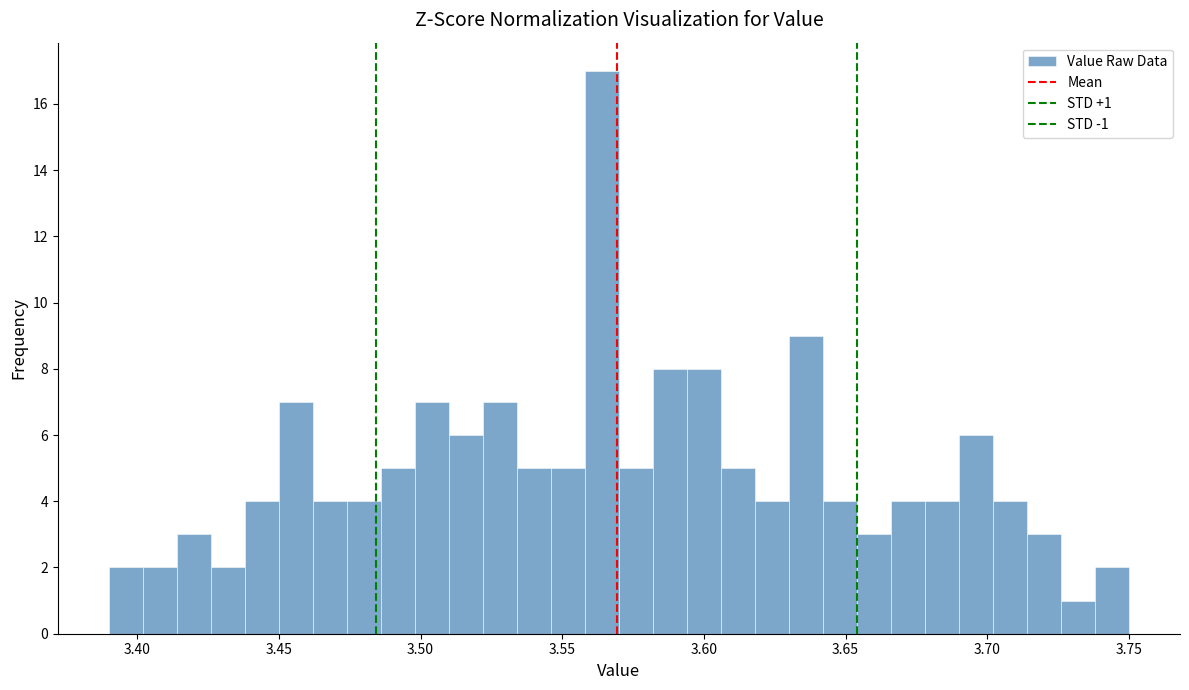

Read against the x-axis, roughly where is the centre of the tallest bar?

3.565